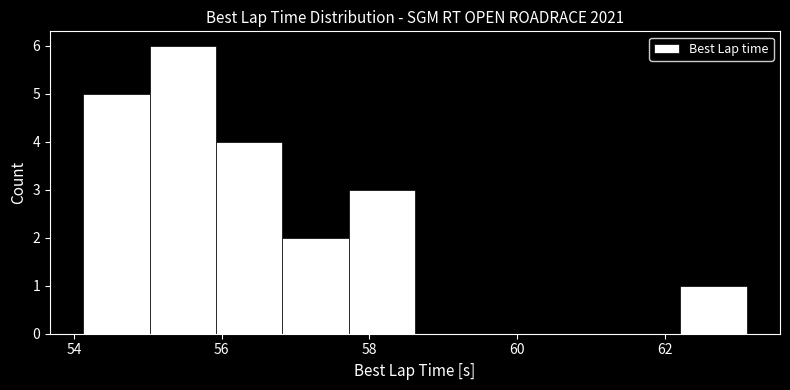

Reading left to right, list every bar in this chart as the range it spans on the x-axis followed by its height. Neither the bar edges nor the heights are printed on the chart, so give them approximately, as read against the axes.

54.2 to 55.0: 5
55.0 to 56.0: 6
56.0 to 56.8: 4
56.8 to 57.8: 2
57.8 to 58.6: 3
58.6 to 59.6: 0
59.6 to 60.4: 0
60.4 to 61.4: 0
61.4 to 62.2: 0
62.2 to 63.2: 1